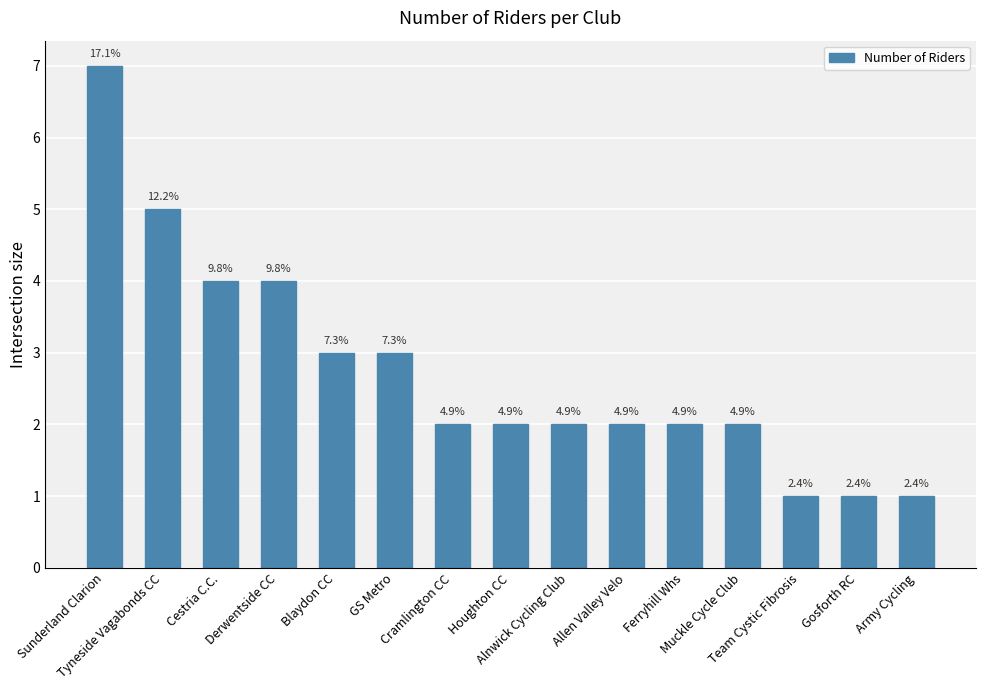

Reading right to left, extract all data points from this chart.

Army Cycling=1	Gosforth RC=1	Team Cystic Fibrosis=1	Muckle Cycle Club=2	Ferryhill Whs=2	Allen Valley Velo=2	Alnwick Cycling Club=2	Houghton CC=2	Cramlington CC=2	GS Metro=3	Blaydon CC=3	Derwentside CC=4	Cestria C.C.=4	Tyneside Vagabonds CC=5	Sunderland Clarion=7